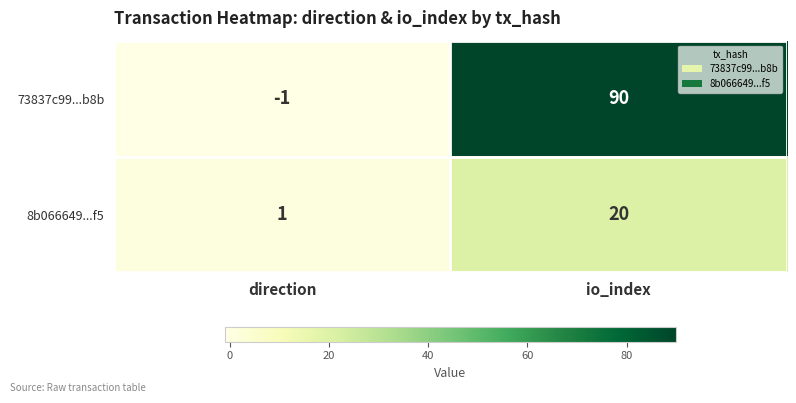

Rank the series at io_index from highest to lowest value.

73837c99...b8b, 8b066649...f5